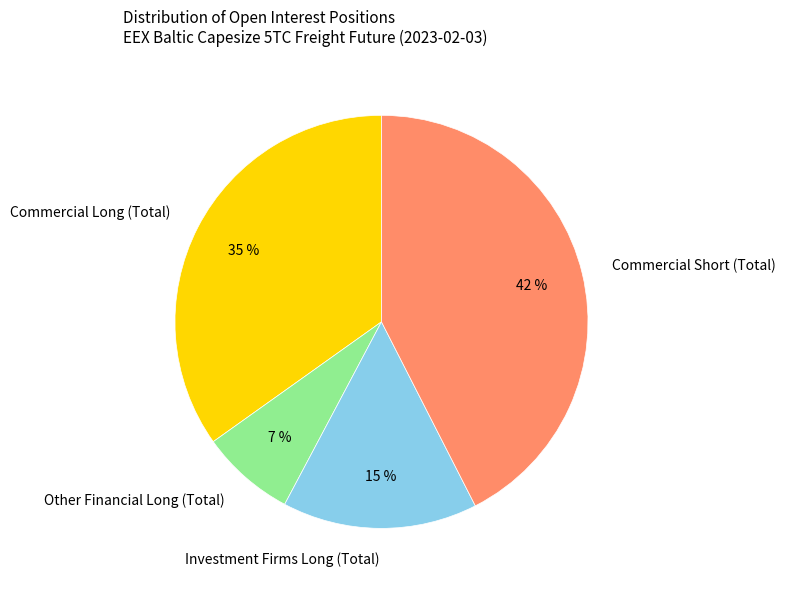

To the nearest percent, what is the combined percentage of Commercial Long (Total) and Other Financial Long (Total)?

42%